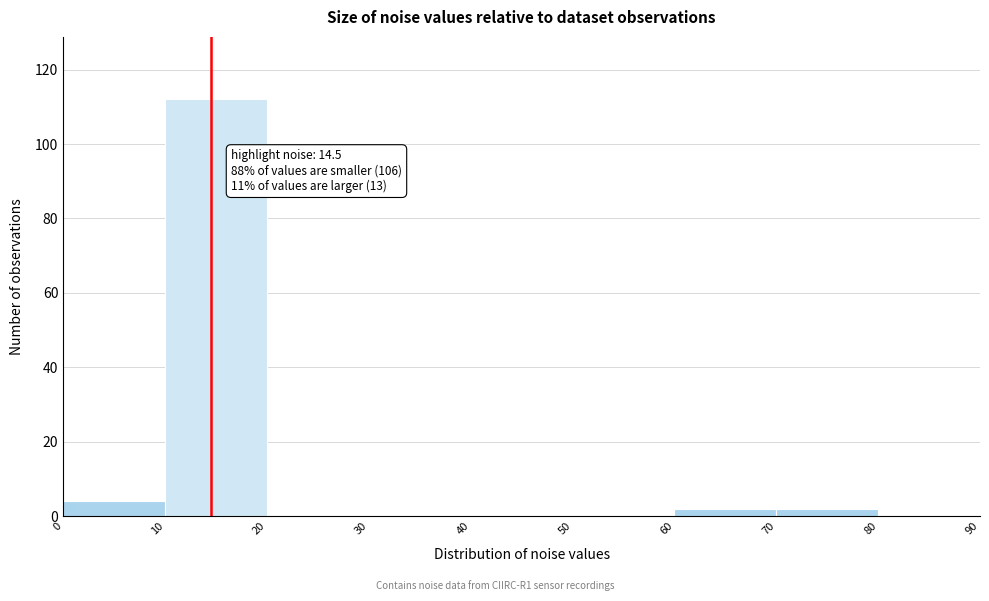

Over which range of the x-axis is the bar tallest?

10 to 20